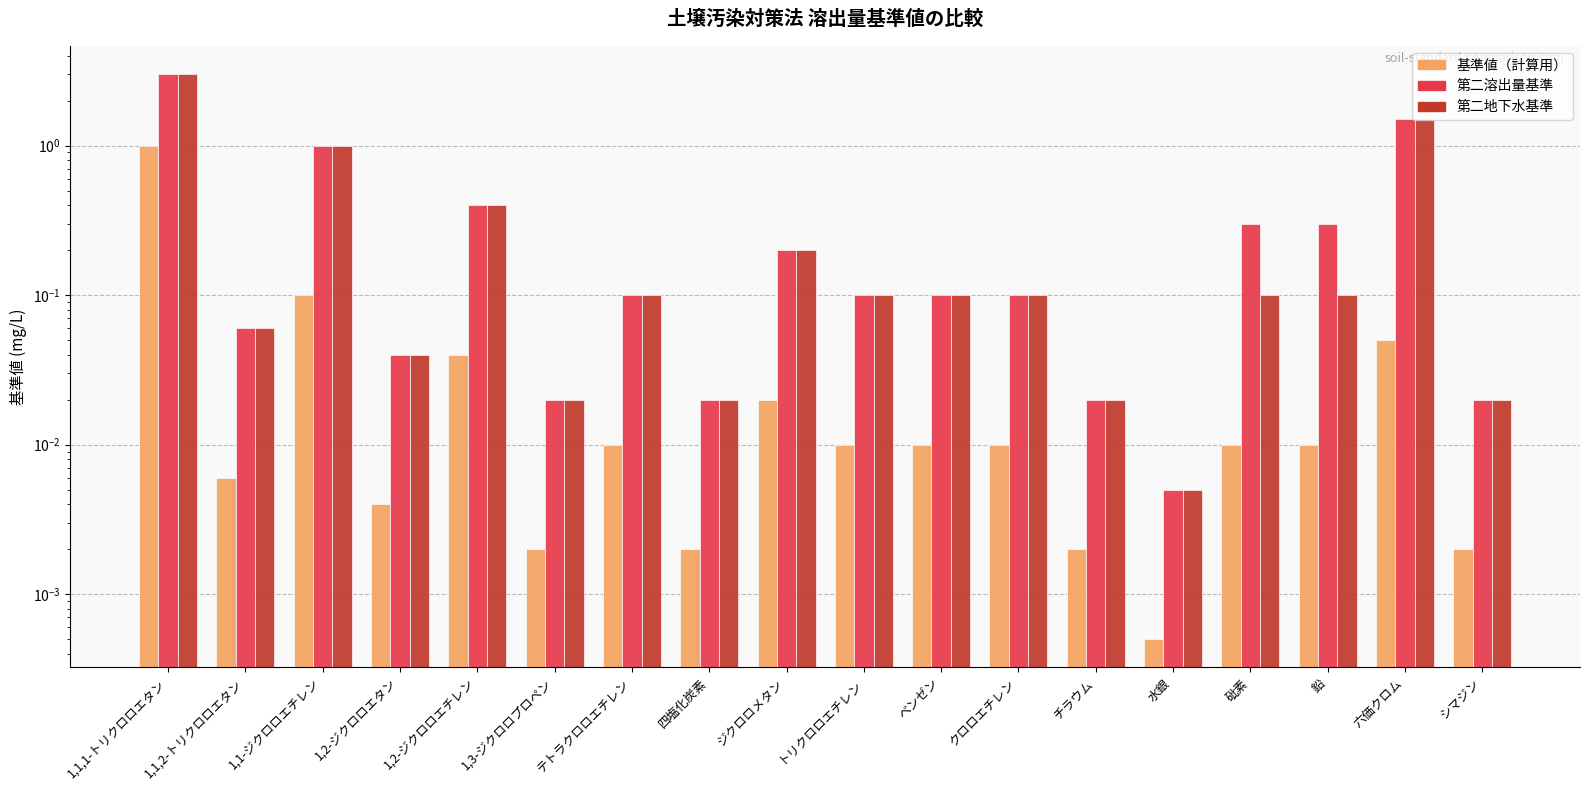

Which label corresponds to the largest value in the chart?

1,1,1-トリクロロエタン